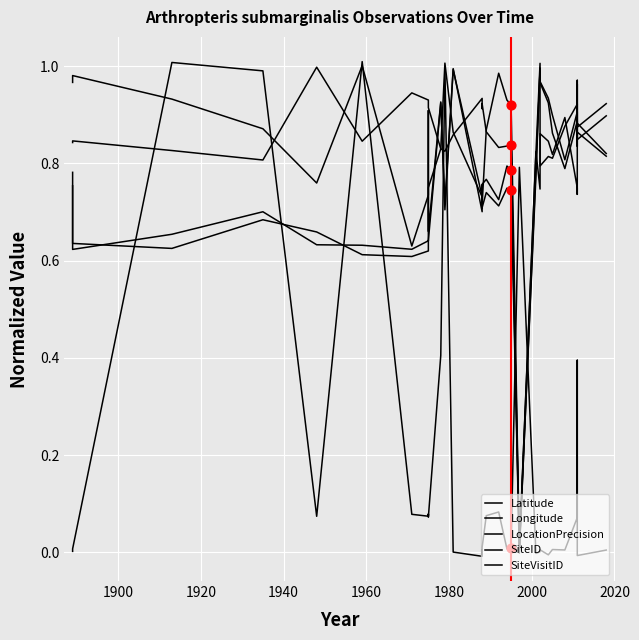

At which category is the sum across all series the highest?

11